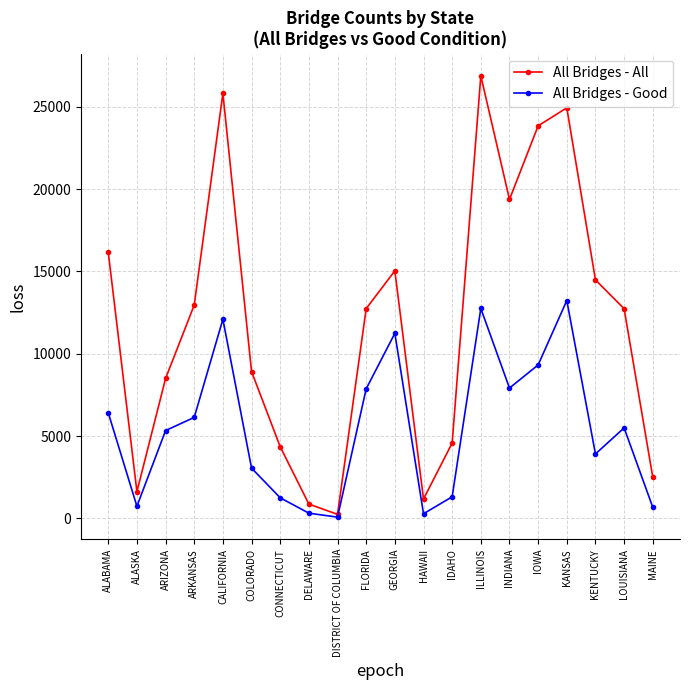

What is the maximum value shown in the chart?

26873